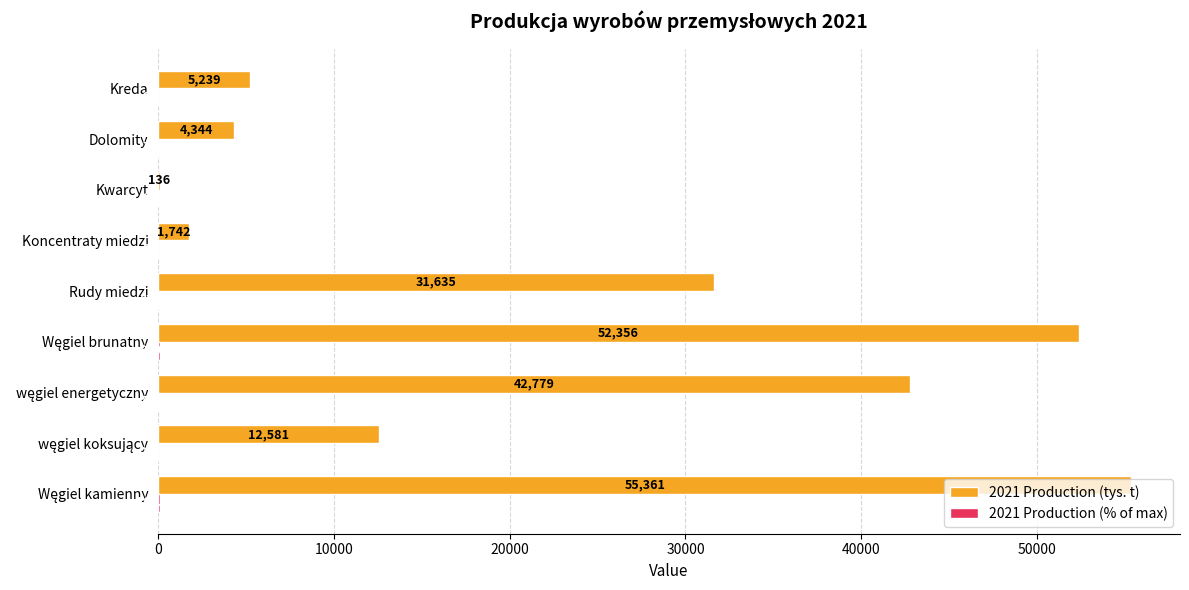

Between Rudy miedzi and Kwarcyt, which series saw the biggest shift?

2021 Production (tys. t)